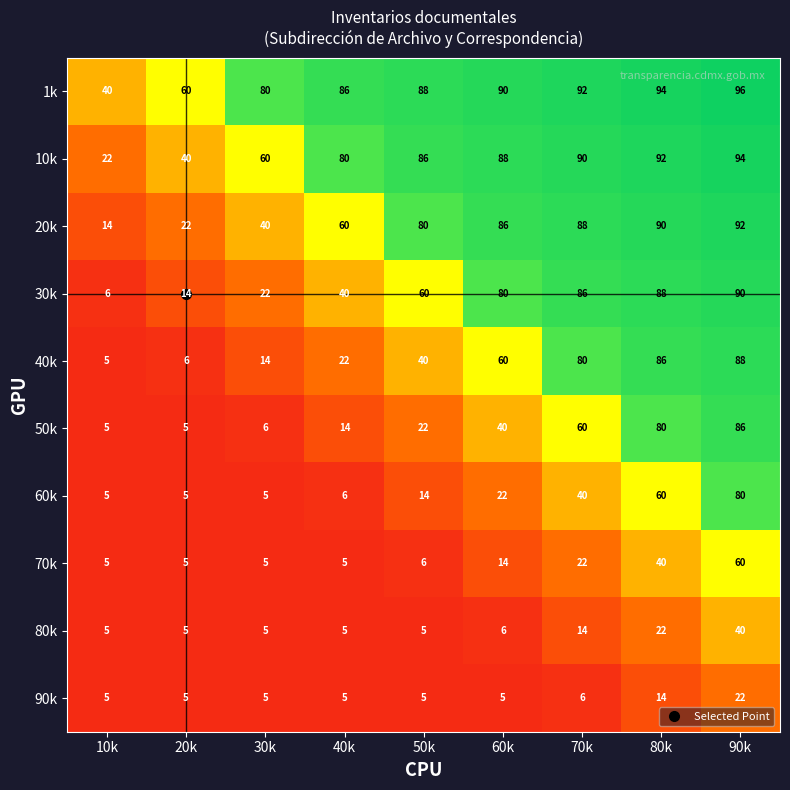

What is the total value across all series at 20k?

167